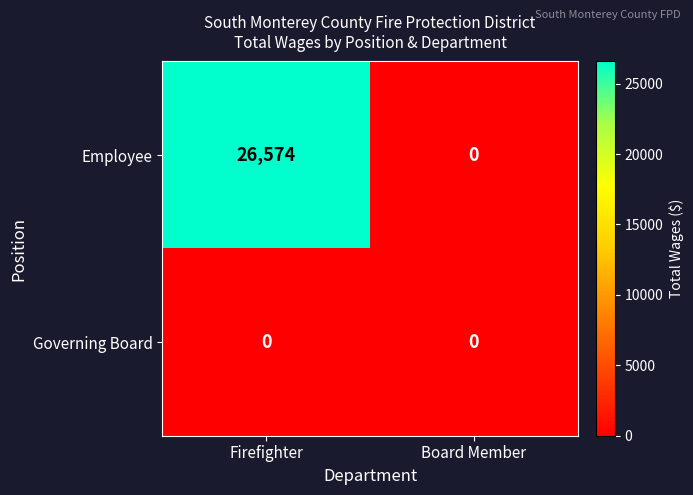

List the series in order of their overall mean, lowest first.

Governing Board, Employee